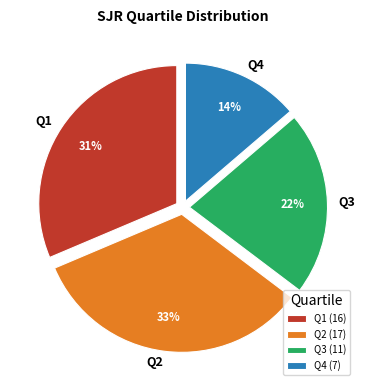

Is it true that Q2 is 47% of the pie?

False